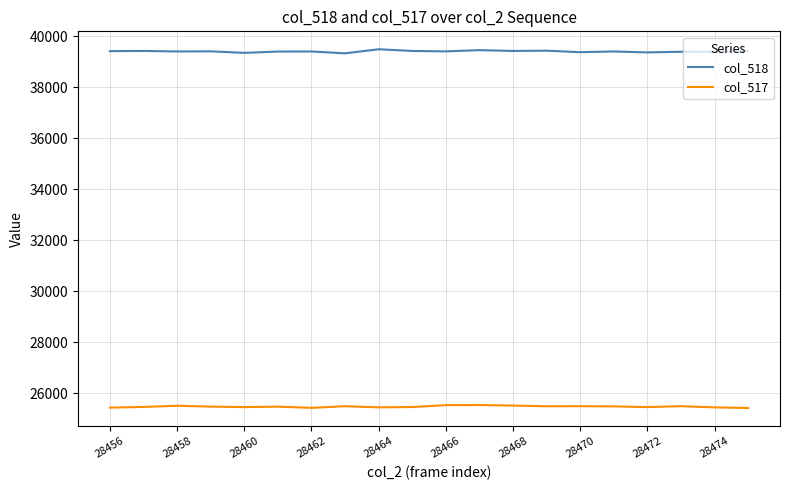

True or false: col_517 and col_518 intersect in this chart.

False